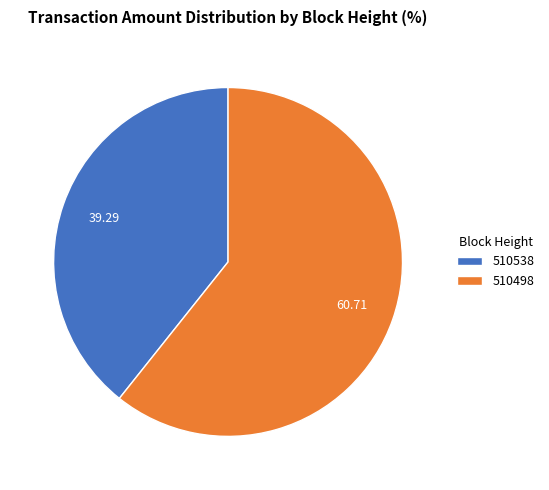

The 510538 slice represents 33% of the pie. True or false?

False